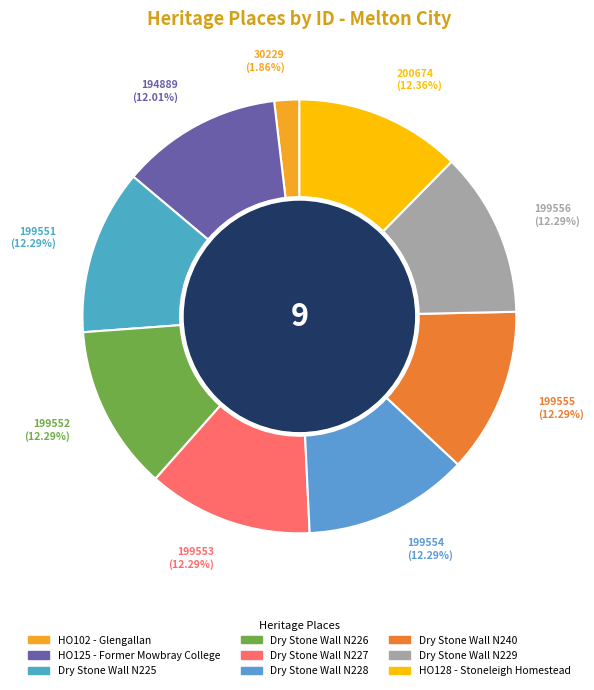

How many slices are in this pie chart?

9